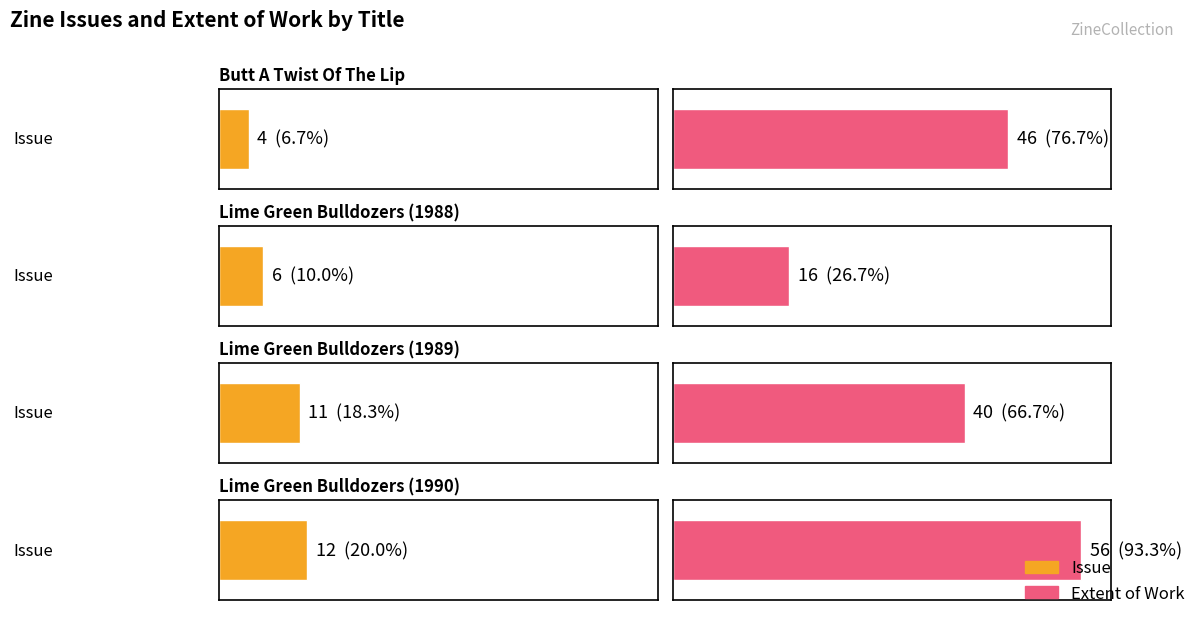

What position from the left is Lime Green Bulldozers (1990)?

4